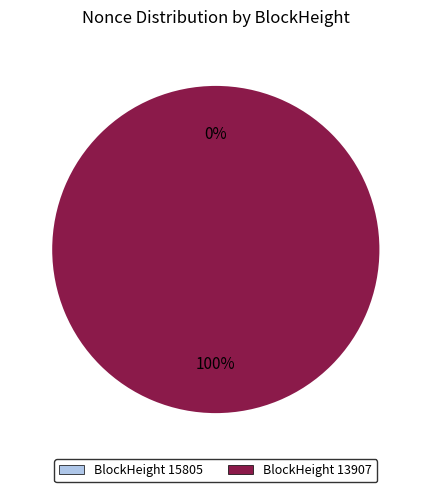

To the nearest percent, what is the average slice percentage?

50%